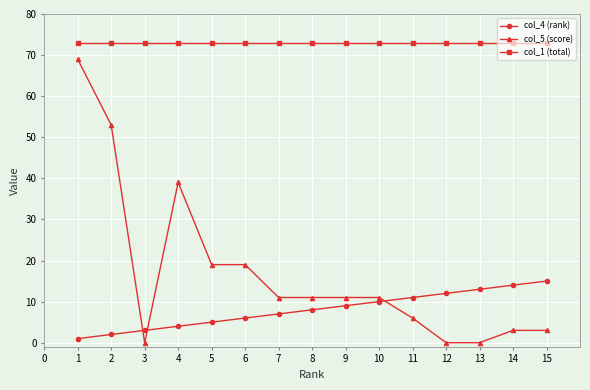

Which series changed the most between 3 and 10?

col_5 (score)